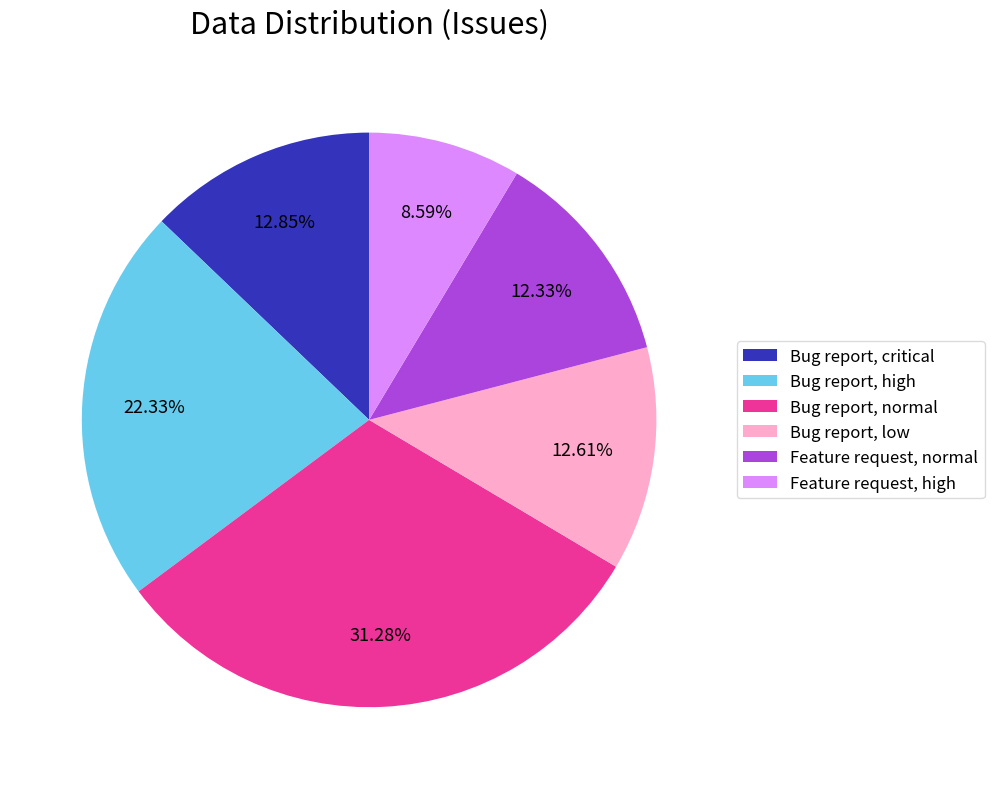

Do Bug report, low and Feature request, normal together represent more than half of the pie?

No